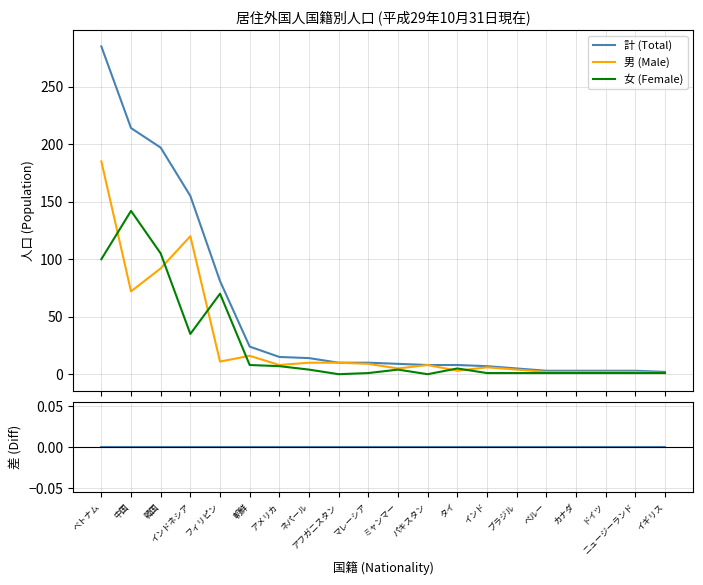

What is the spread (max minus min) of values at アメリカ?

15